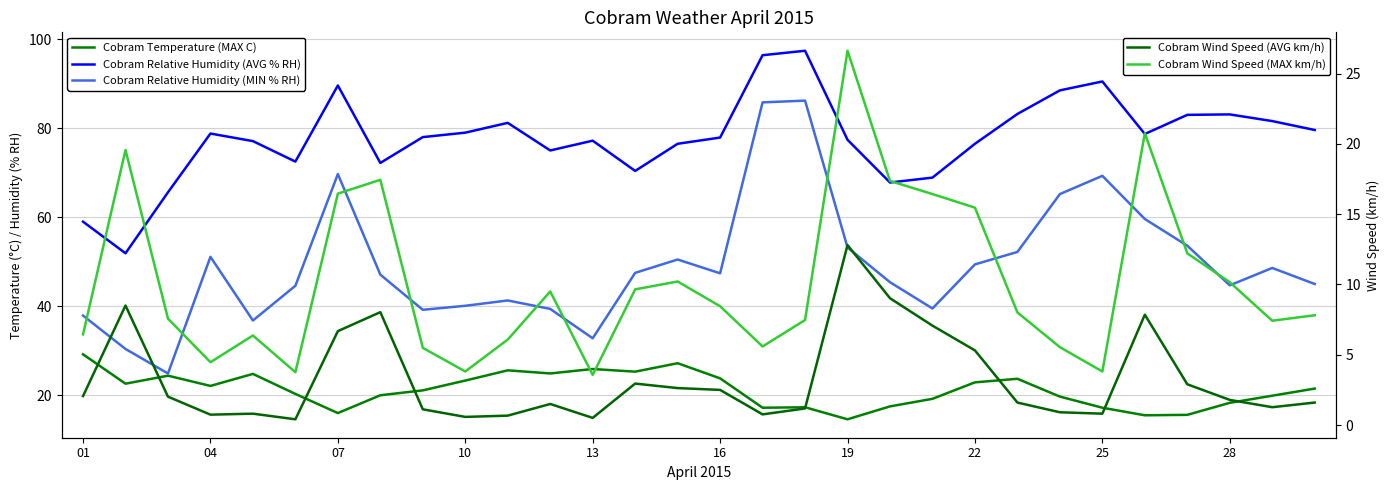

Rank the series by their maximum value, from highest to lowest.

Cobram Relative Humidity (AVG % RH), Cobram Relative Humidity (MIN % RH), Cobram Temperature (MAX C), Cobram Wind Speed (MAX km/h), Cobram Wind Speed (AVG km/h)